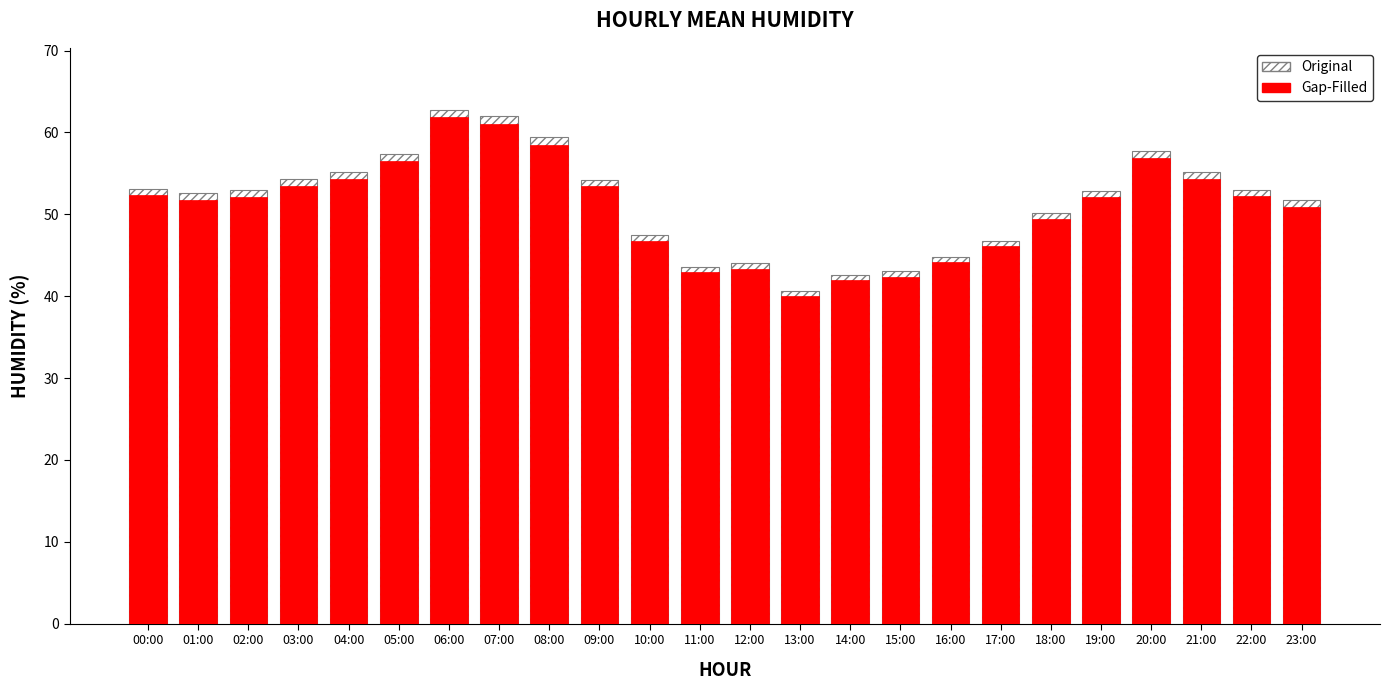

What is the value of the Original bar at the 13th from the left?

44.0